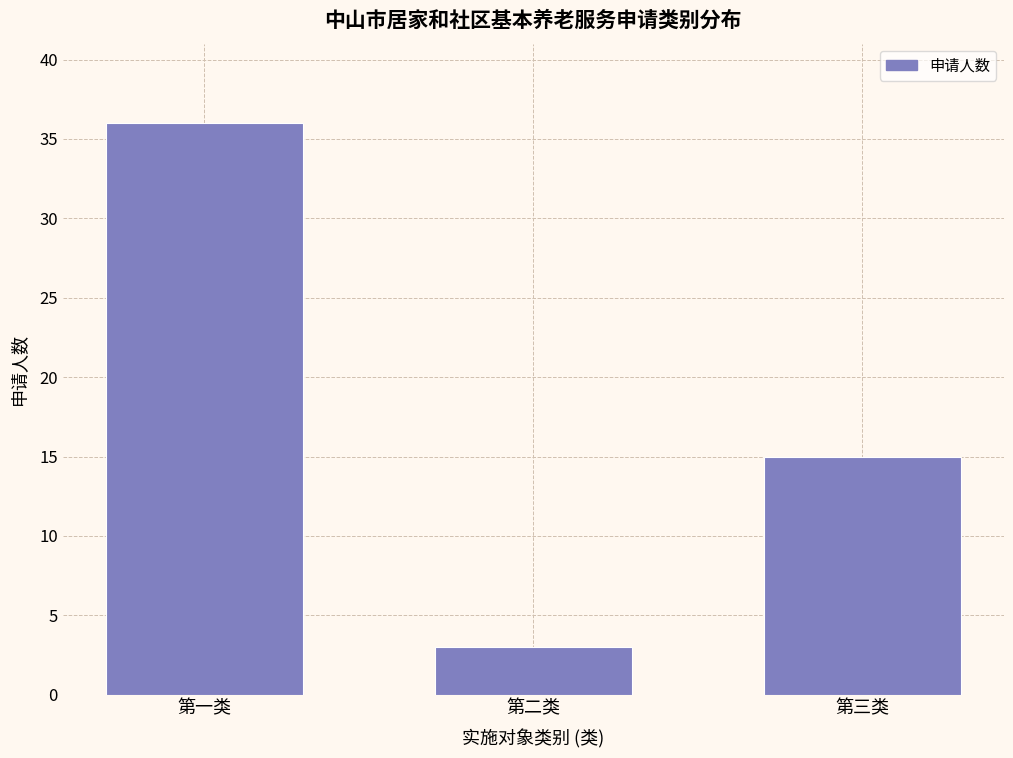

Reading right to left, transcribe all the data shown in this chart.

15	3	36